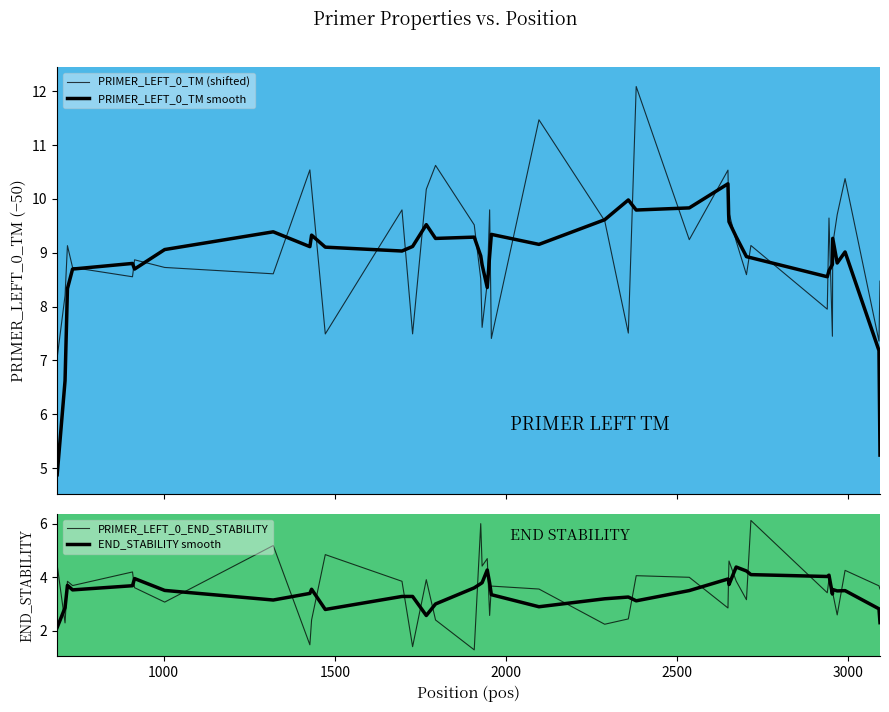

What is the minimum value shown in the chart?

1.3